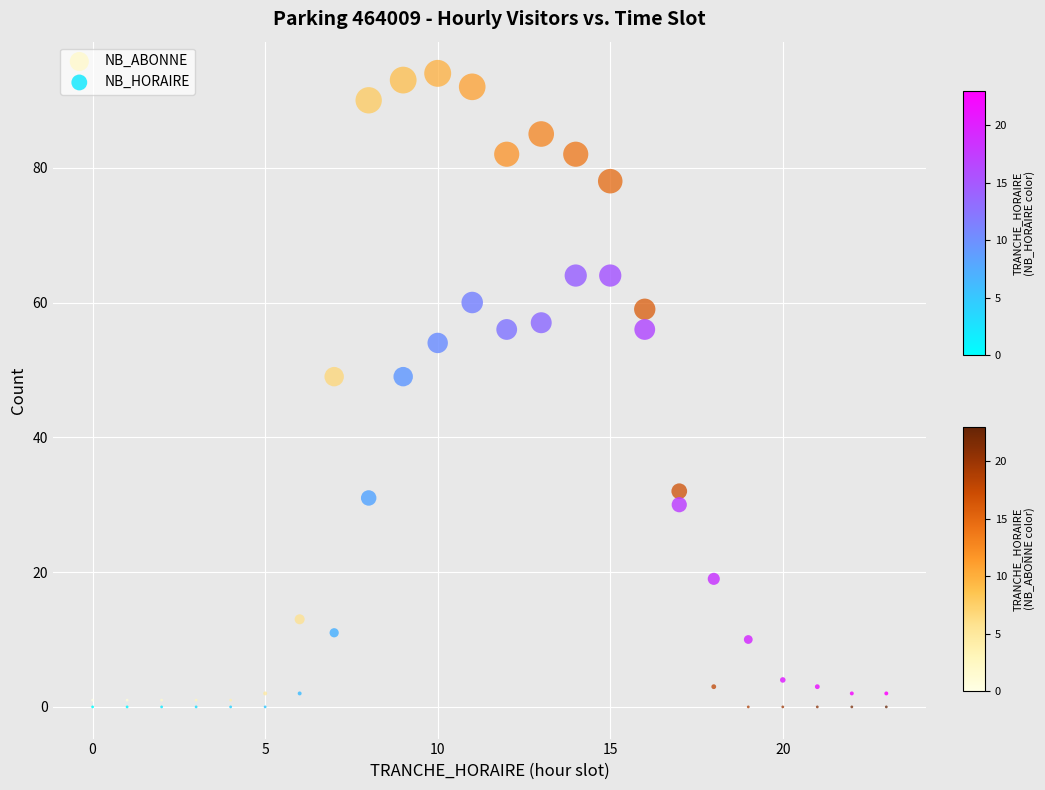

What are all the series names shown in the legend?

NB_ABONNE, NB_HORAIRE